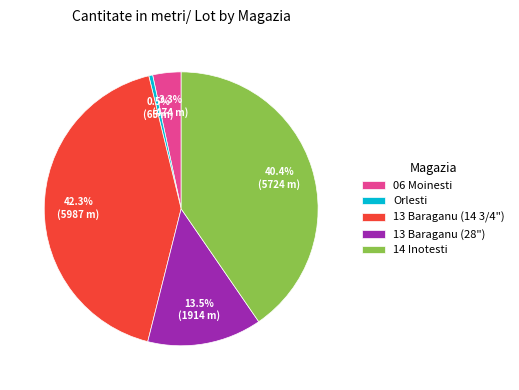

Rank the categories by value from lowest to highest.

Orlesti, 06 Moinesti, 13 Baraganu (28"), 14 Inotesti, 13 Baraganu (14 3/4")